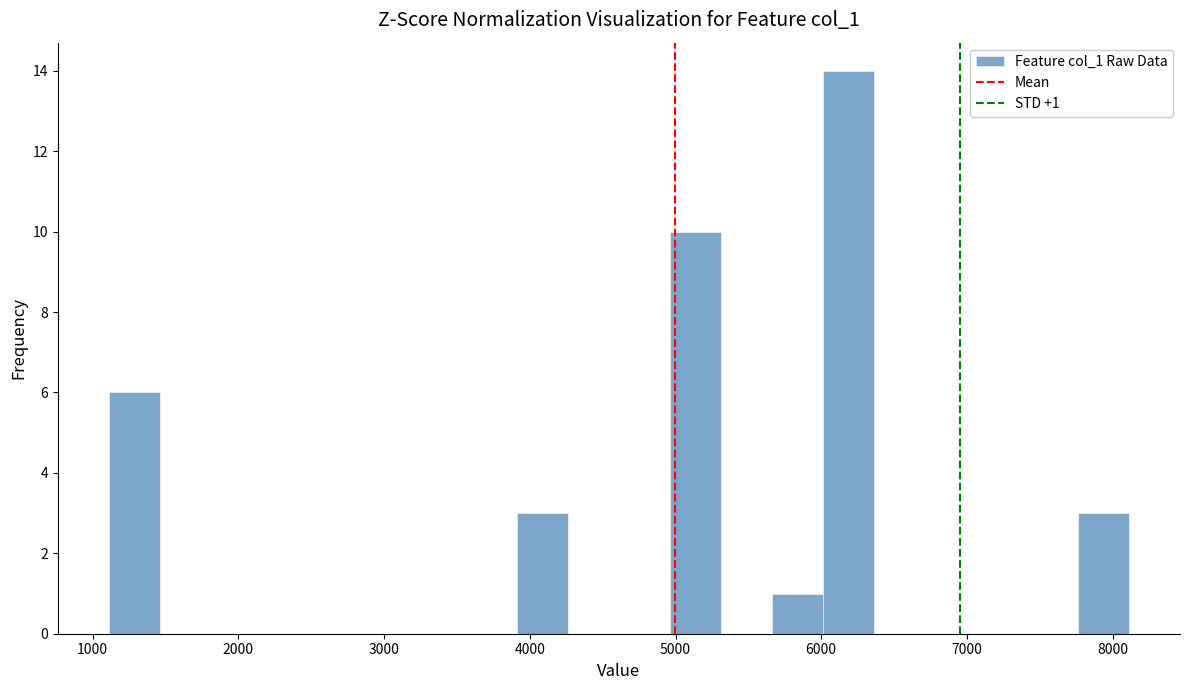

Read against the x-axis, roughly where is the centre of the tallest bar?

6200